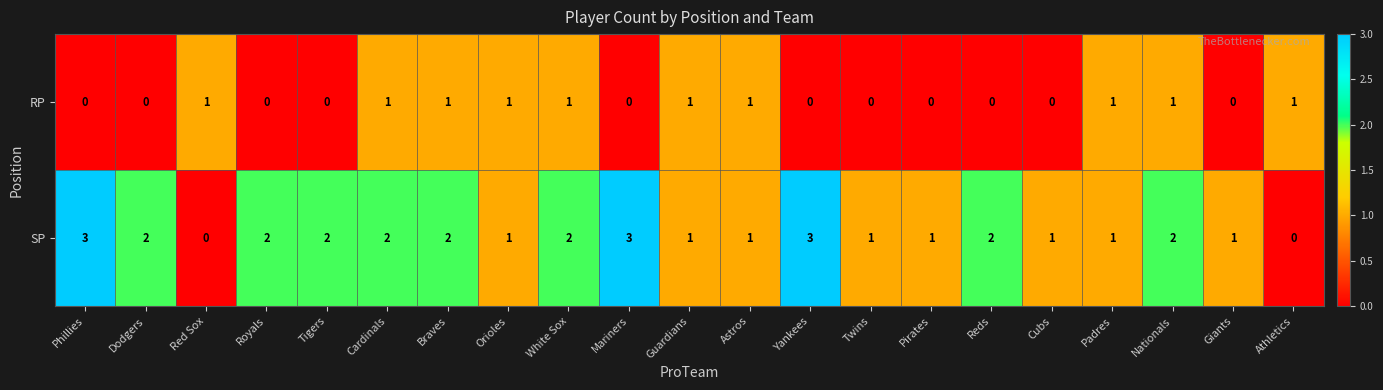

How many data points does each series have?

21